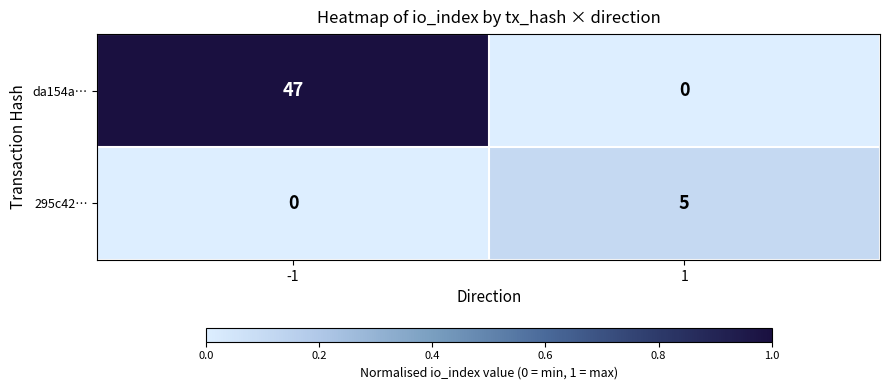

Is it true that da154a… equals -26 at 1?

False